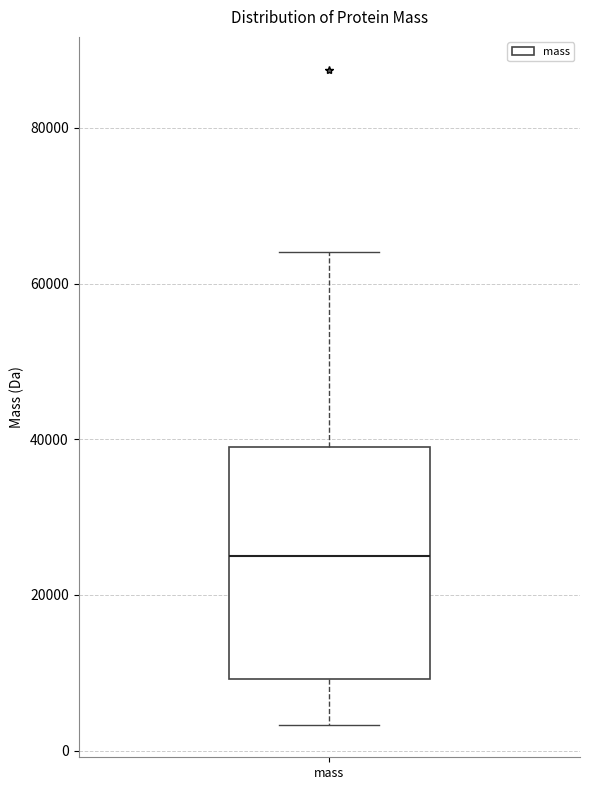

Read this box plot against the y-axis: the position of the median line, the range covered by the box, and the ends of both whiskers. The values are not printed on the chart, so give them approximately, as read against the axis.

median 26000, box 10000 to 40000, whiskers 4000 to 64000